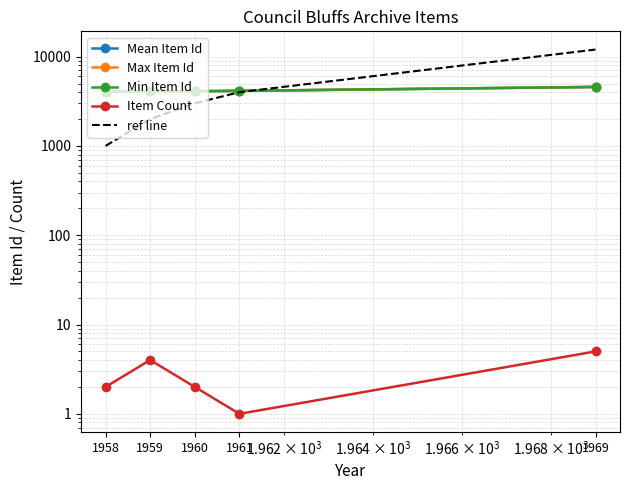

True or false: Mean Item Id and Item Count intersect in this chart.

False